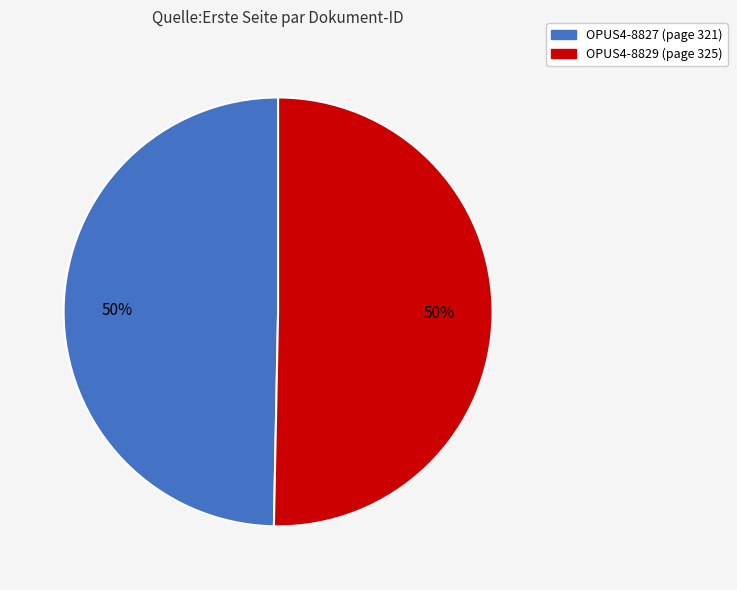

Count the number of slices in the pie.

2